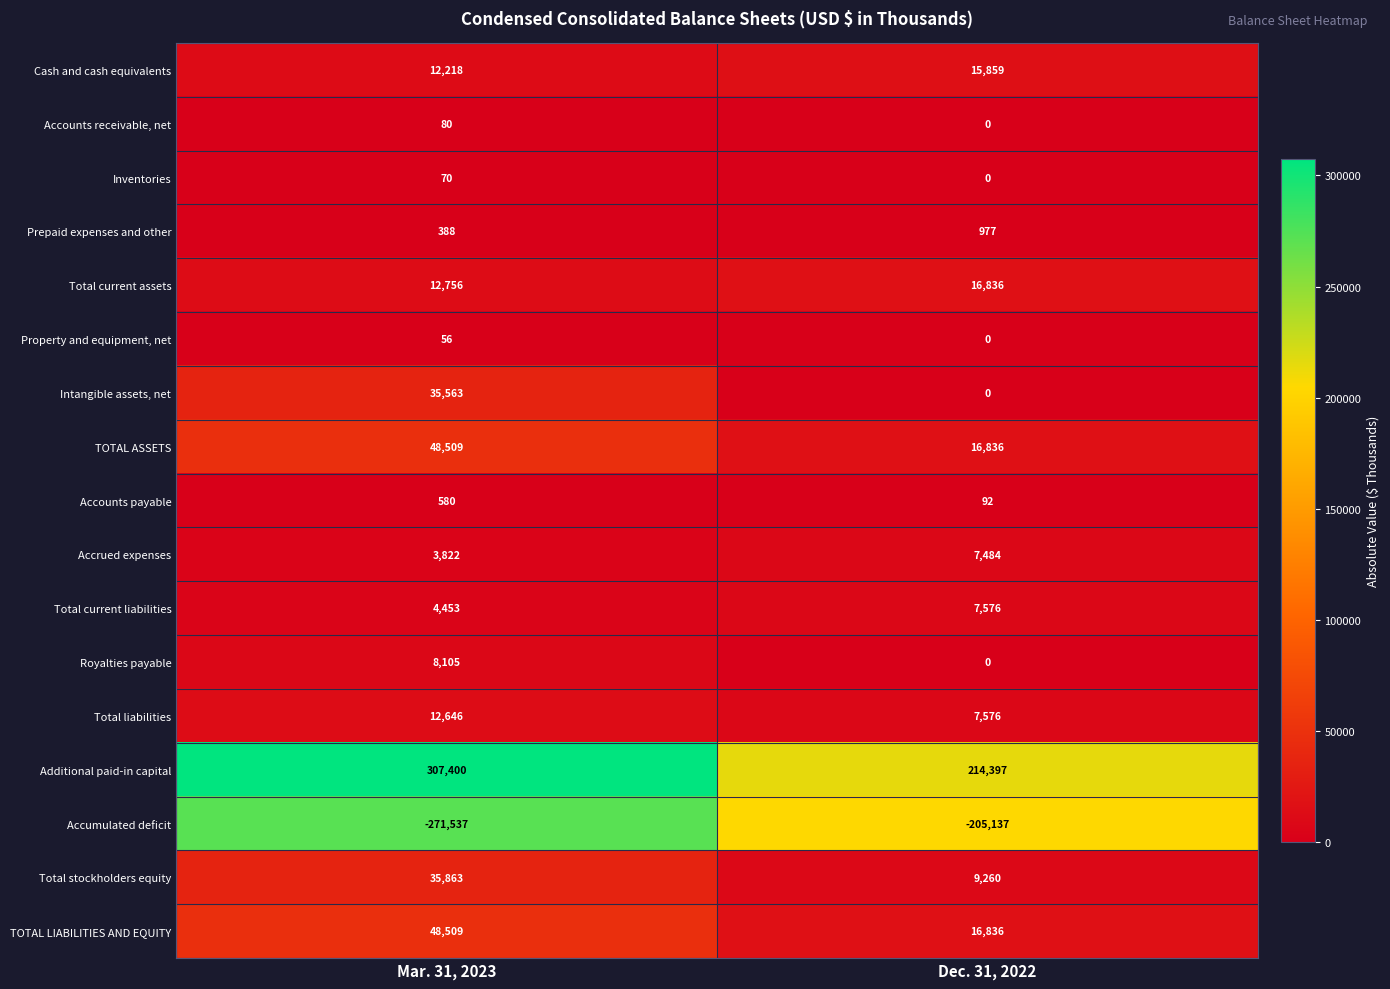

At how many categories does at least one series exceed 179880?

2